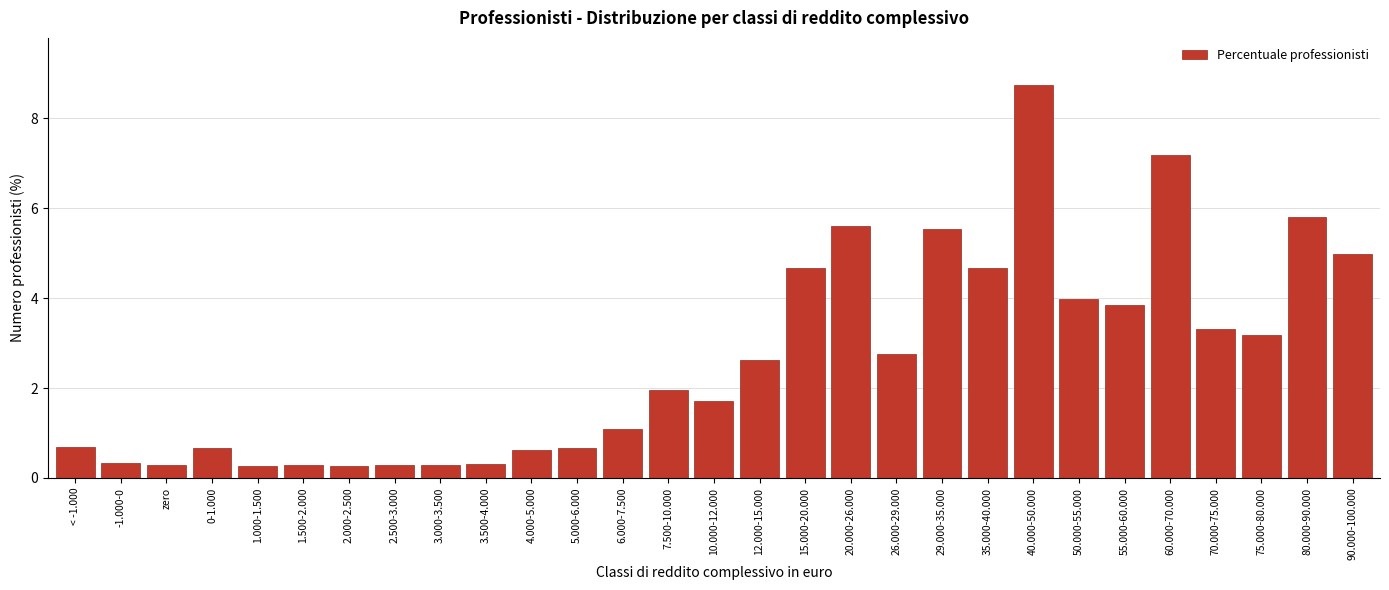

Reading right to left, what are all the values shown in this chart?

90.000-100.000=5.0	80.000-90.000=5.8	75.000-80.000=3.2	70.000-75.000=3.3	60.000-70.000=7.2	55.000-60.000=3.9	50.000-55.000=4.0	40.000-50.000=8.7	35.000-40.000=4.7	29.000-35.000=5.5	26.000-29.000=2.8	20.000-26.000=5.6	15.000-20.000=4.7	12.000-15.000=2.6	10.000-12.000=1.7	7.500-10.000=2.0	6.000-7.500=1.1	5.000-6.000=0.7	4.000-5.000=0.6	3.500-4.000=0.3	3.000-3.500=0.3	2.500-3.000=0.3	2.000-2.500=0.3	1.500-2.000=0.3	1.000-1.500=0.3	0-1.000=0.7	zero=0.3	-1.000-0=0.3	< -1.000=0.7